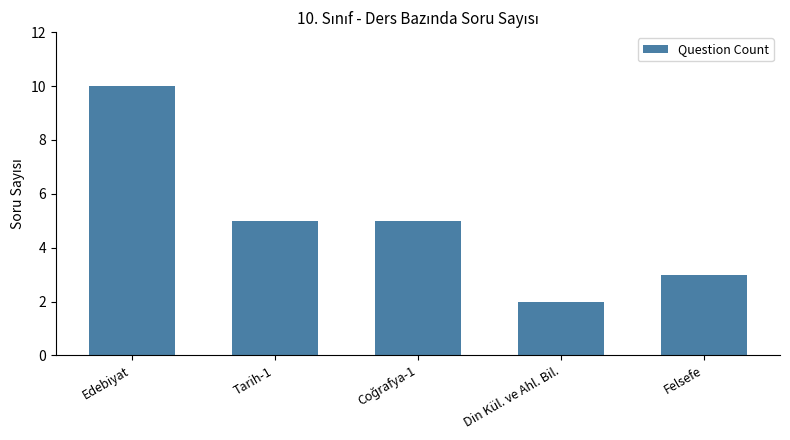

What is the approximate value at Felsefe?

3